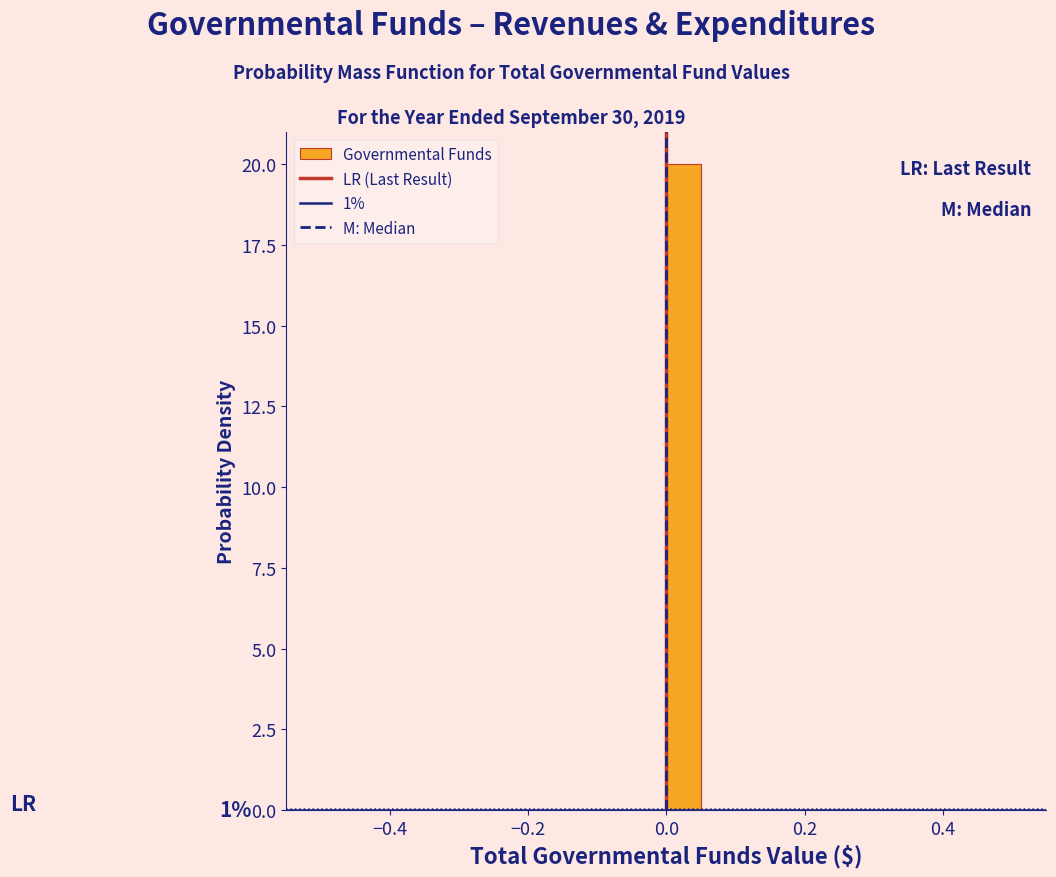

Around what value on the x-axis is the tallest bar? Give the approximate position of its centre, as read against the axis.

0.02